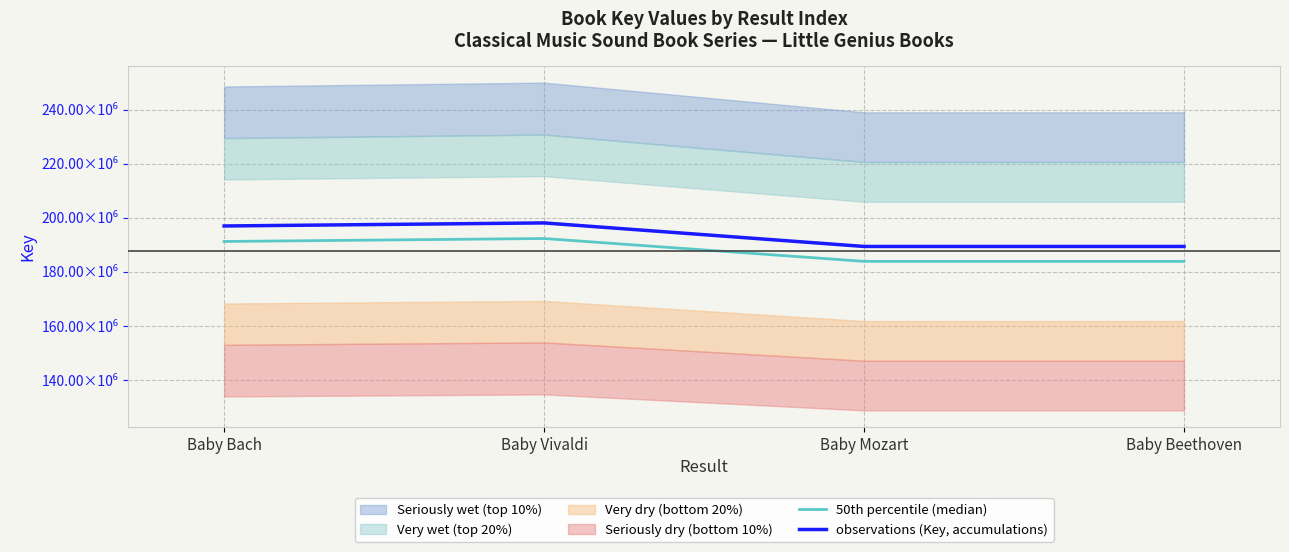

How many lines are shown in the chart?

2